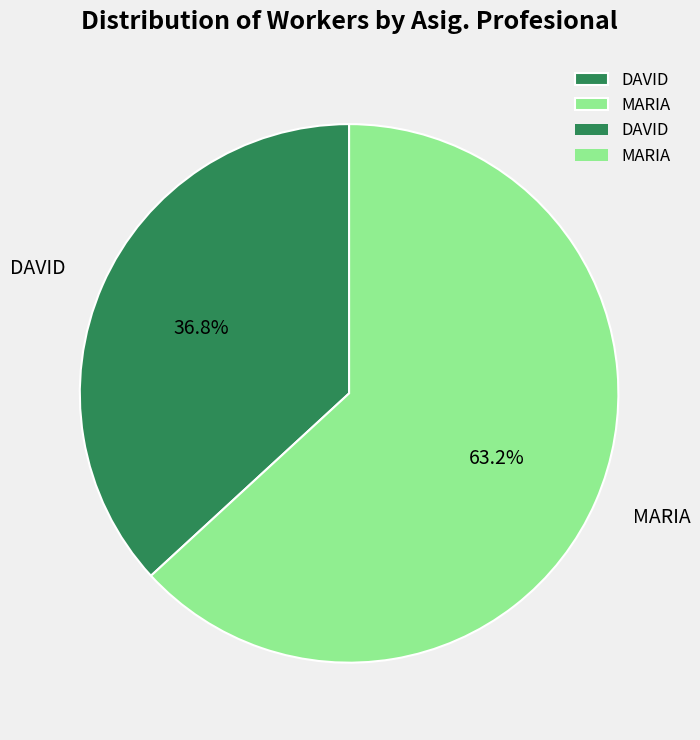

Is there any slice that represents more than half of the pie?

Yes